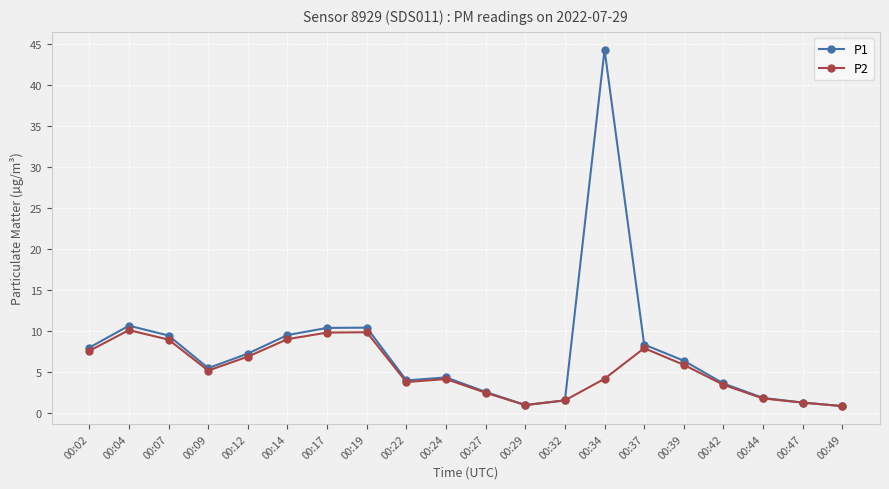

Read the P2 value at 00:39.

5.9